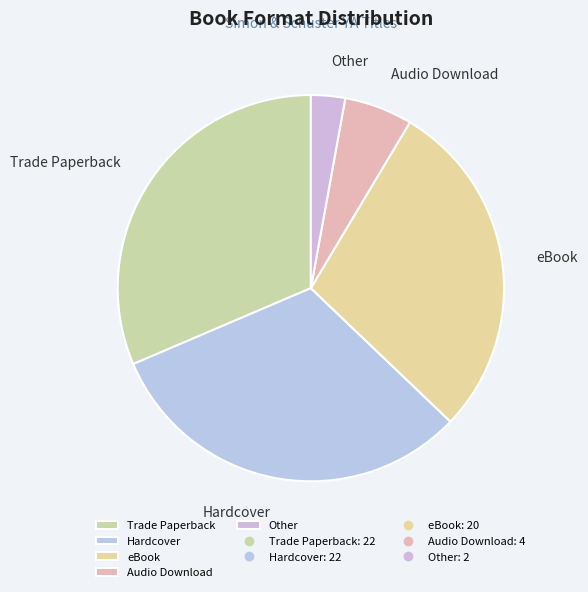

Is the sum of eBook and Trade Paperback greater than half?

Yes